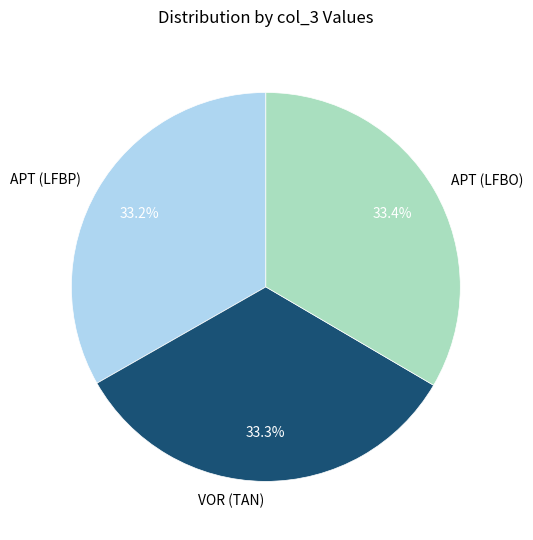

What percentage do APT (LFBO) and APT (LFBP) together represent?

66.7%